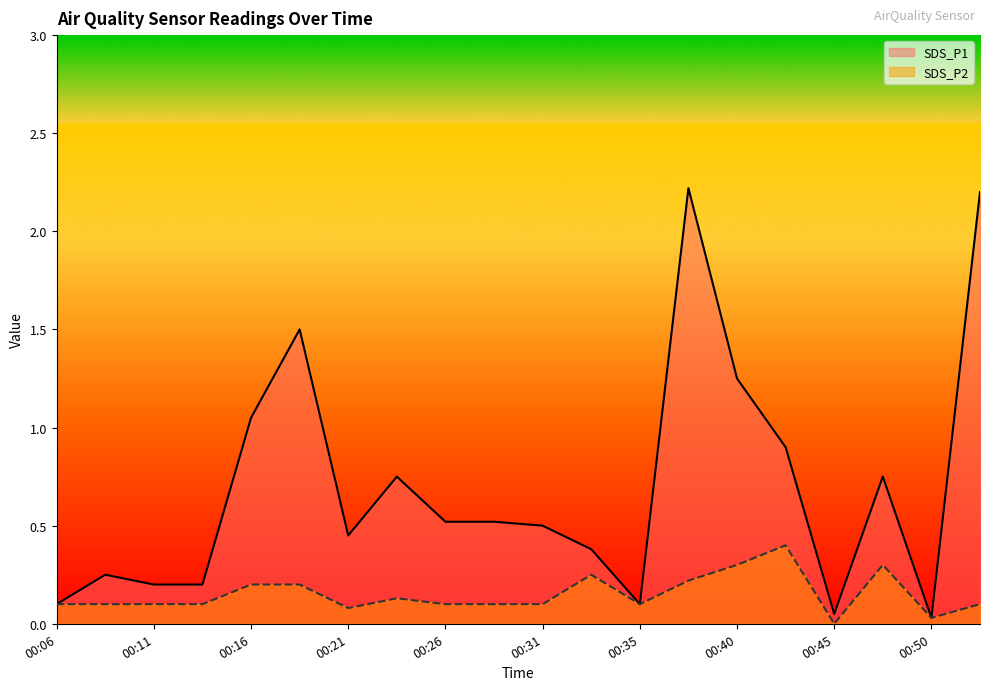

Which has a higher value, 00:23 or 00:38?

00:38